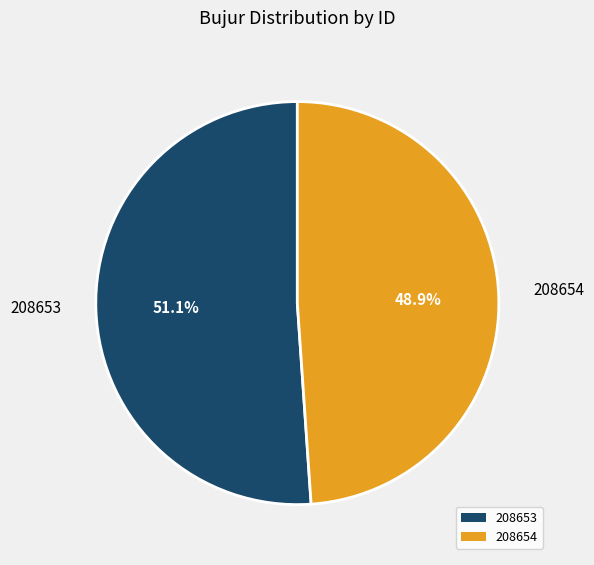

What is the smallest slice in the pie chart?

208654